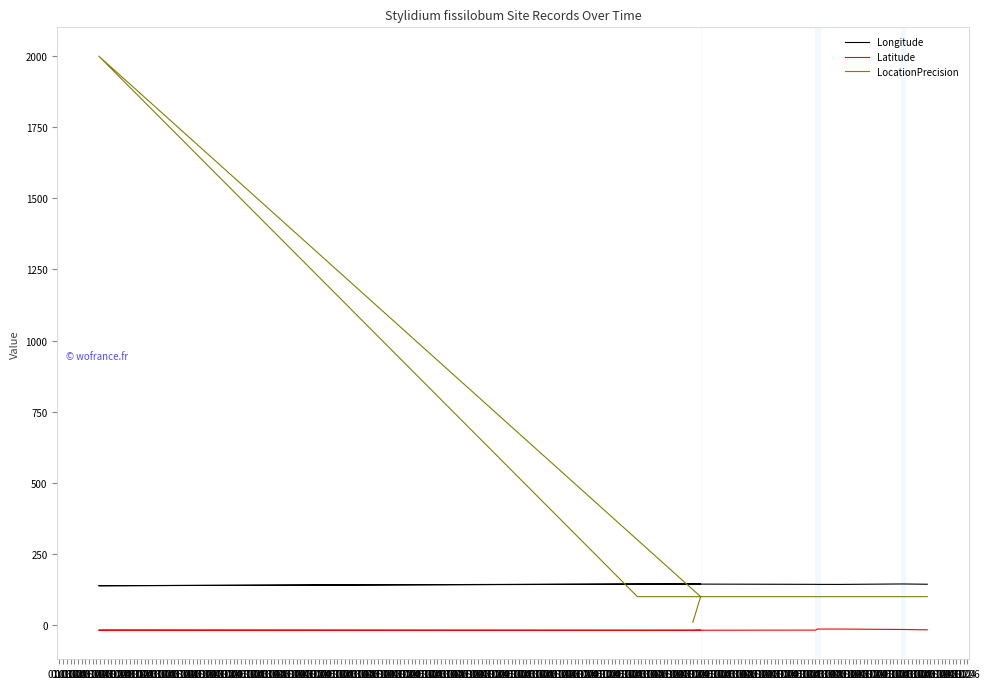

At which category does the chart reach its peak across all series?

01.12